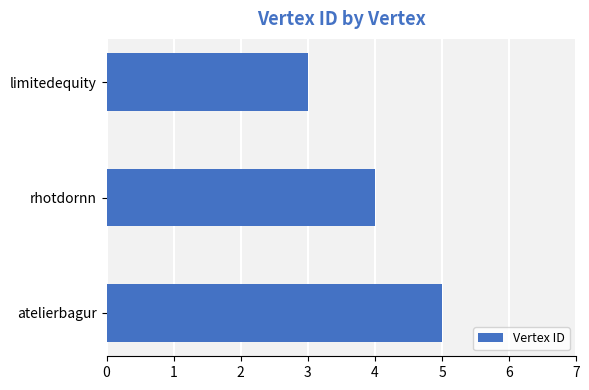

Reading bottom to top, what are all the values shown in this chart?

5	4	3